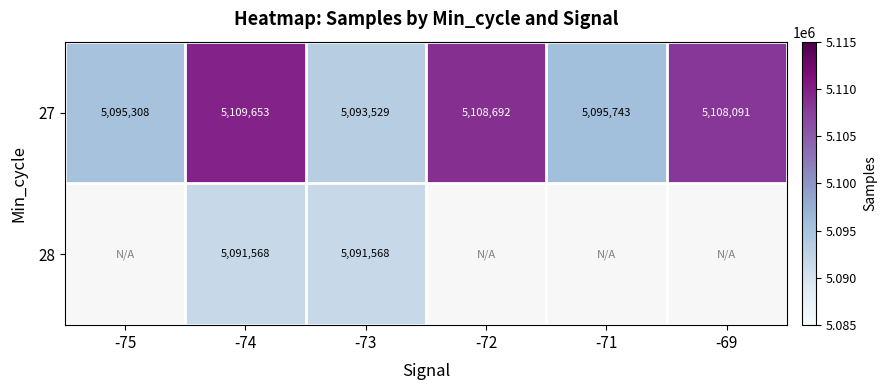

The 27 series shows 1370326 at -72. True or false?

False